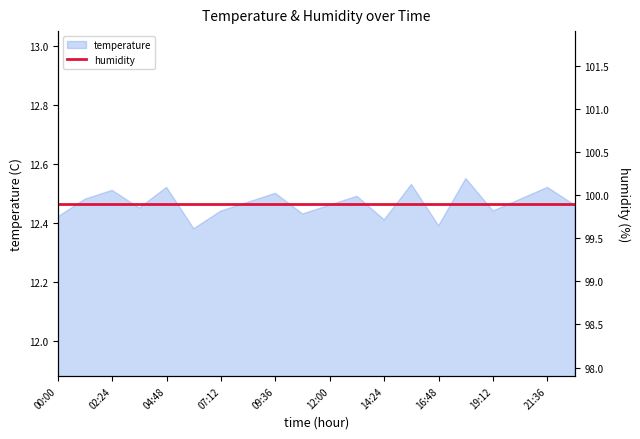

The value at 01:12 is 12.5. True or false?

True